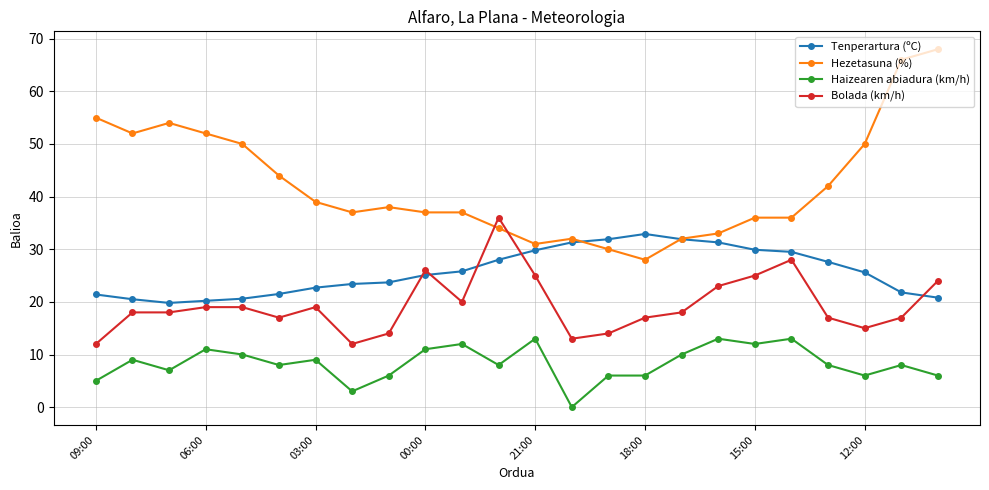

True or false: Bolada (km/h) has more than 1 interior local peaks.

True